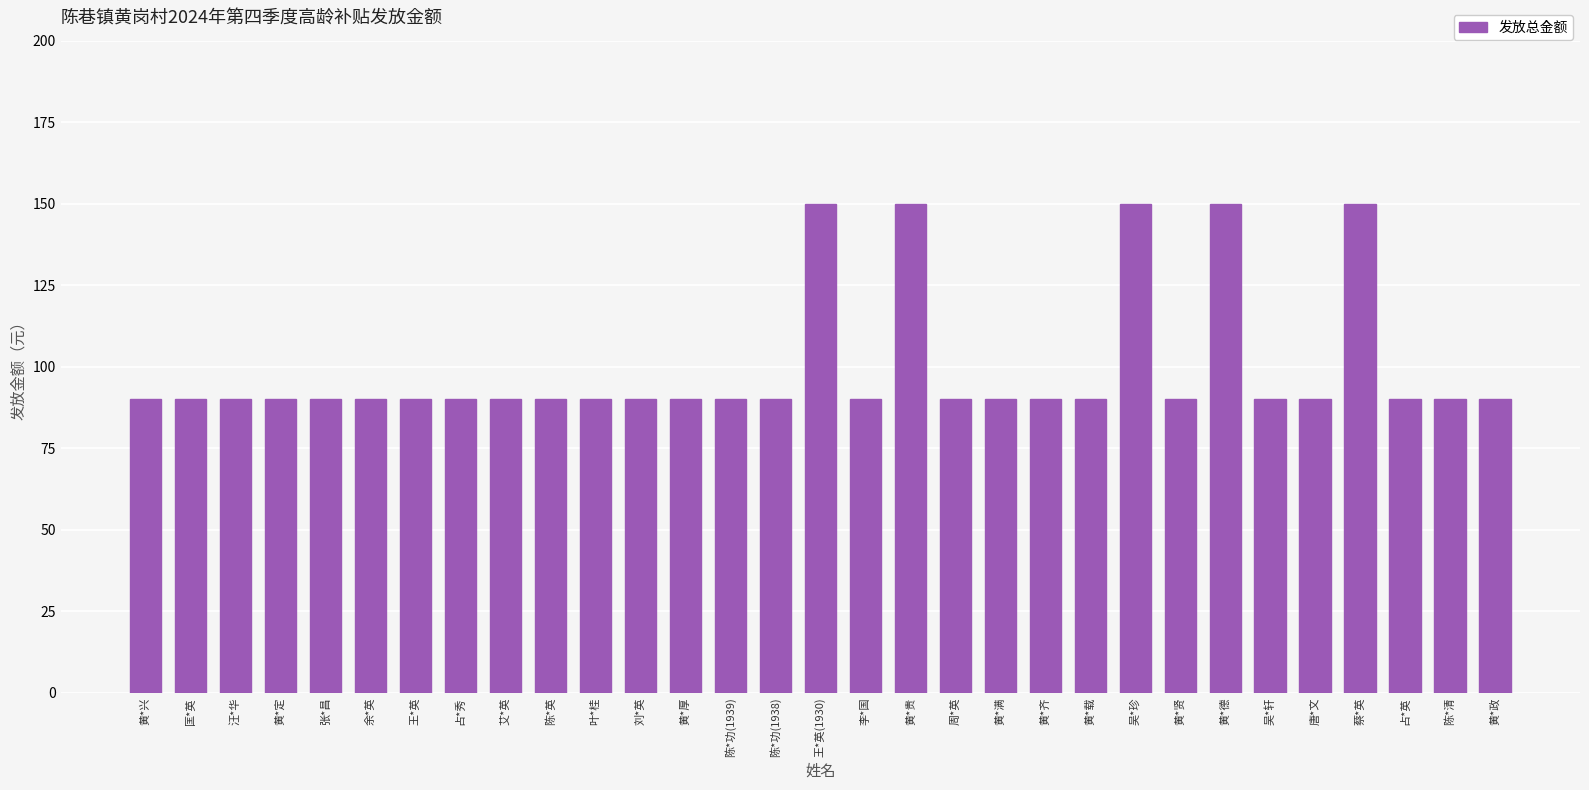

The value at 黄*贤 is 19. True or false?

False